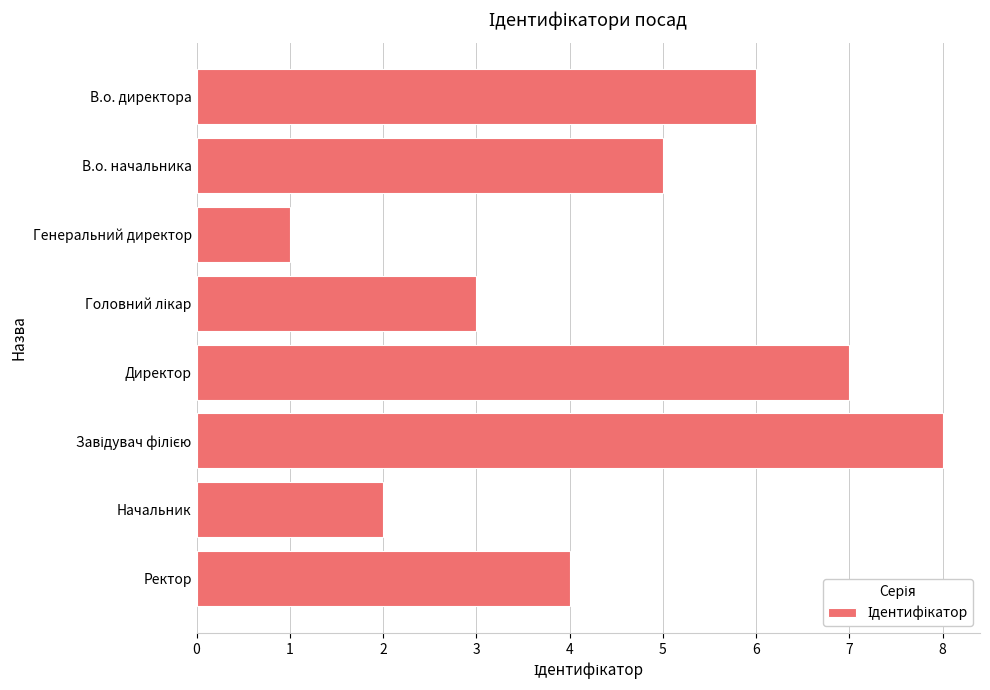

Reading bottom to top, extract all data points from this chart.

4	2	8	7	3	1	5	6